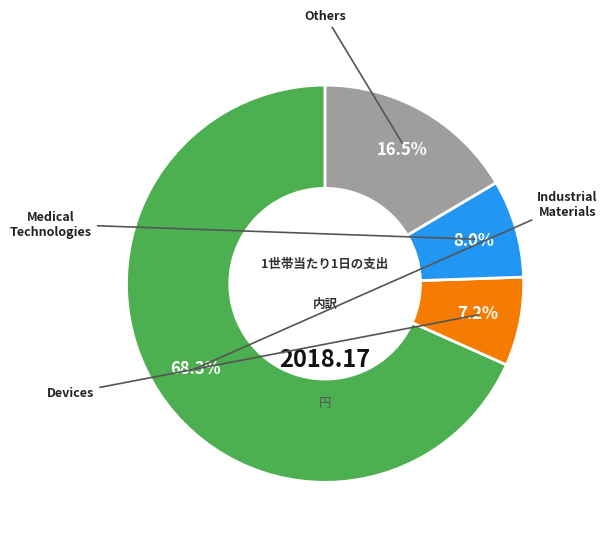

Is there a majority slice in this chart?

Yes